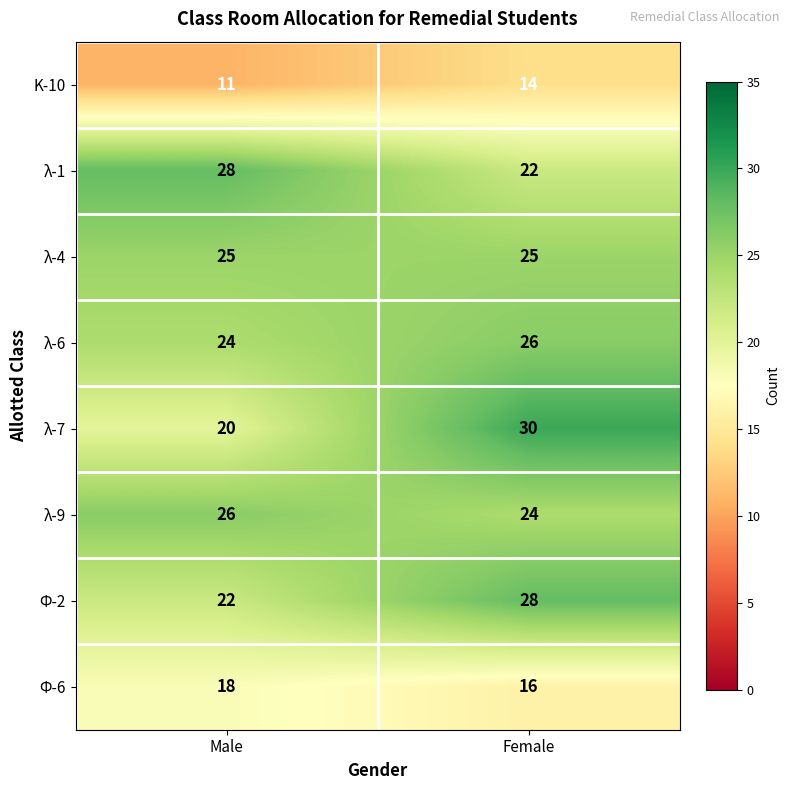

What is the minimum value for λ-6?

24